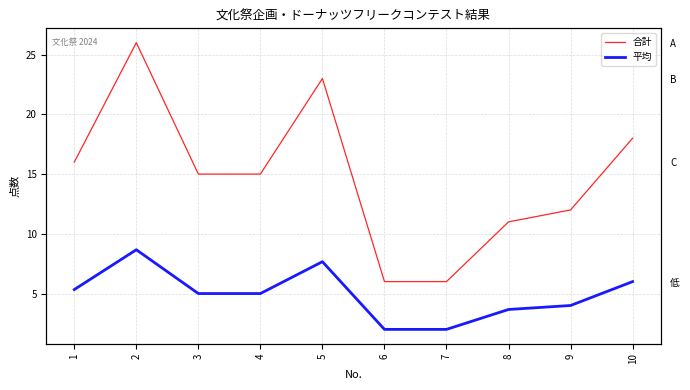

True or false: 平均 has a value of 4.0 at 9.

True